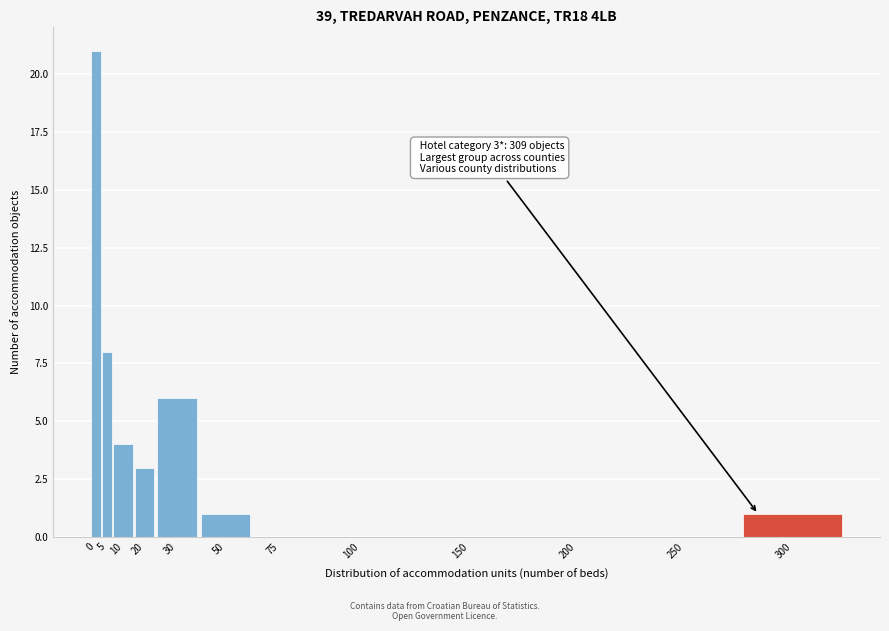

Reading left to right, extract all data points from this chart.

0=21	5=8	10=4	20=3	30=6	50=1	75=0	100=0	150=0	200=0	250=0	300=1